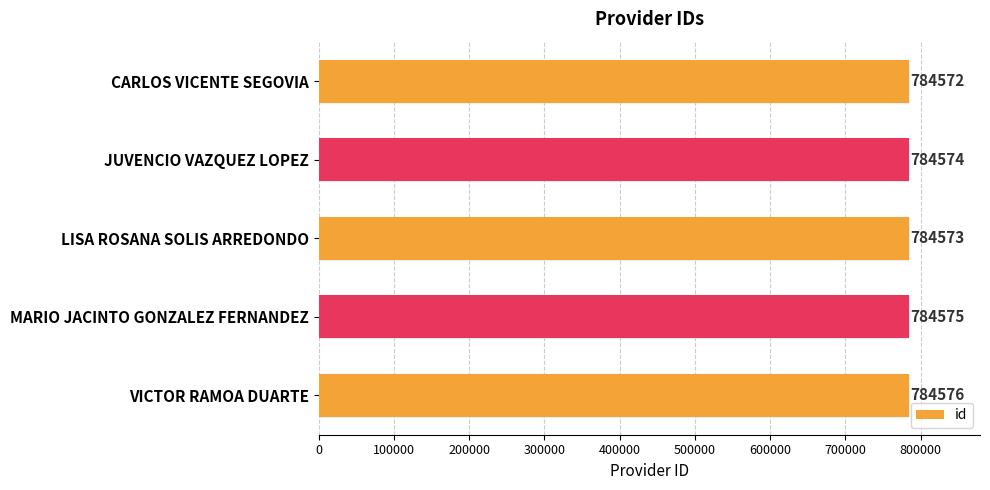

What is the average value?

784574